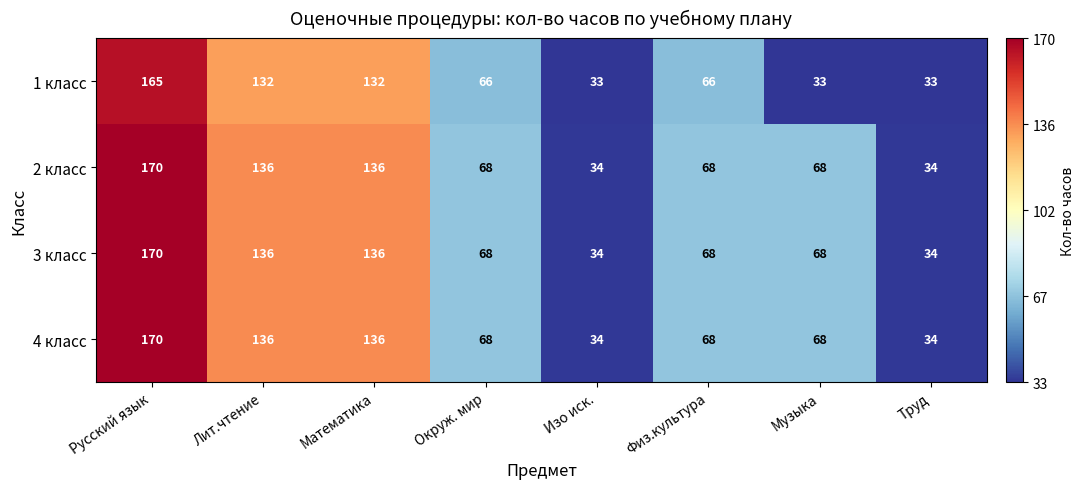

The 1 класс series shows 57 at Труд. True or false?

False